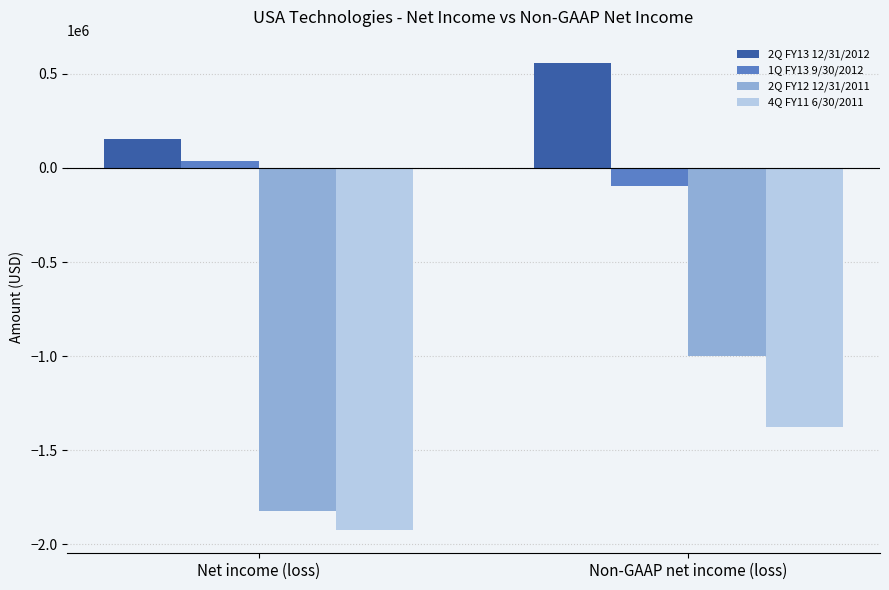

At Net income (loss), list the series in order from smallest to largest.

4Q FY11 6/30/2011, 2Q FY12 12/31/2011, 1Q FY13 9/30/2012, 2Q FY13 12/31/2012